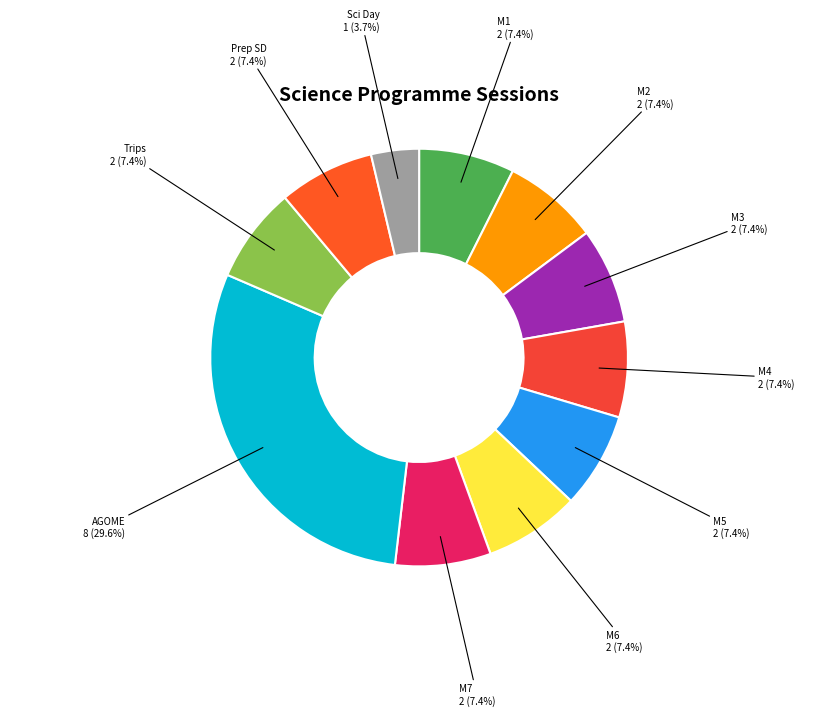

To the nearest percent, what is the average slice percentage?

9%